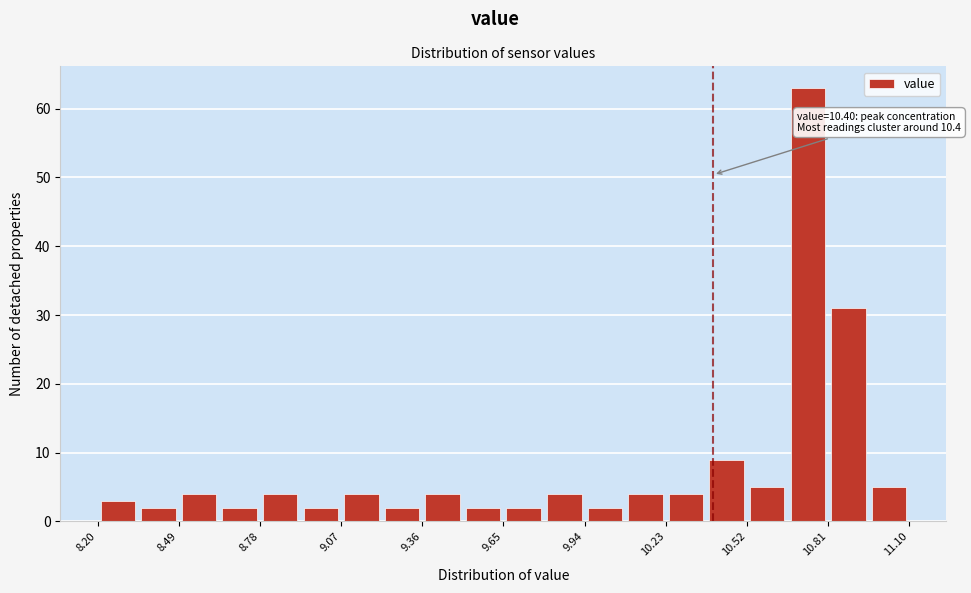

Around what value on the x-axis is the tallest bar? Give the approximate position of its centre, as read against the axis.

10.75